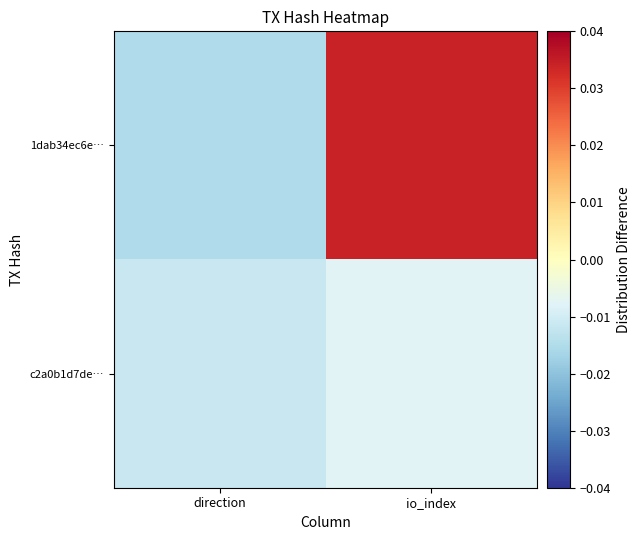

Rank the series by their average value, from lowest to highest.

c2a0b1d7de…, 1dab34ec6e…